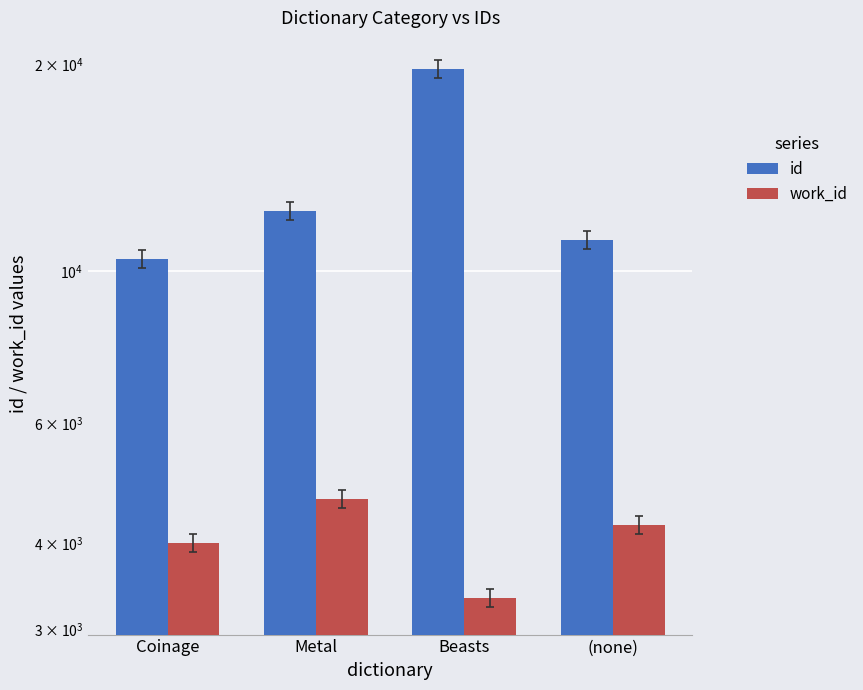

Which series has the largest total across all categories?

id